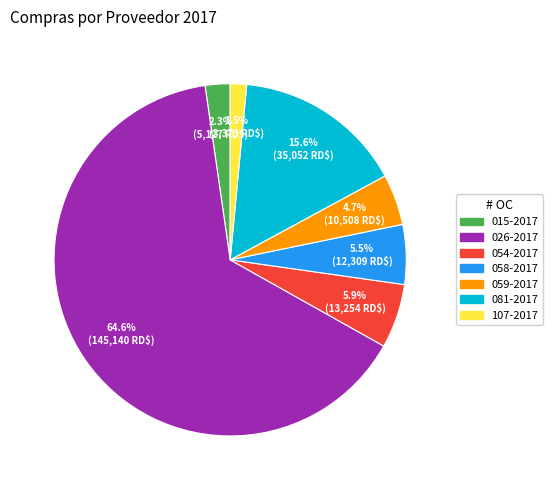

How many segments does this pie chart have?

7